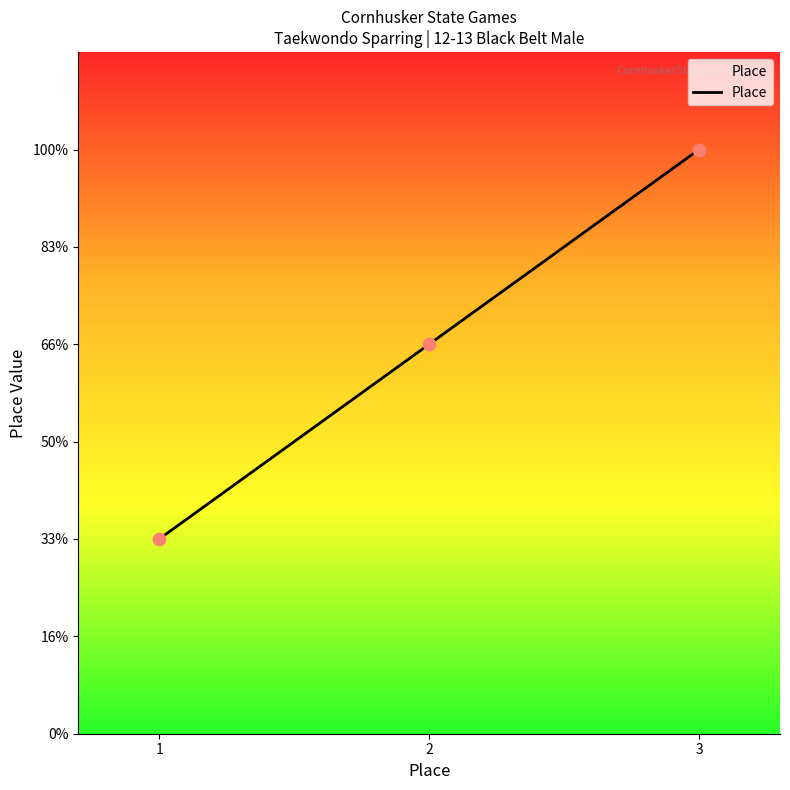

Which has a higher value, 3 or 2?

3